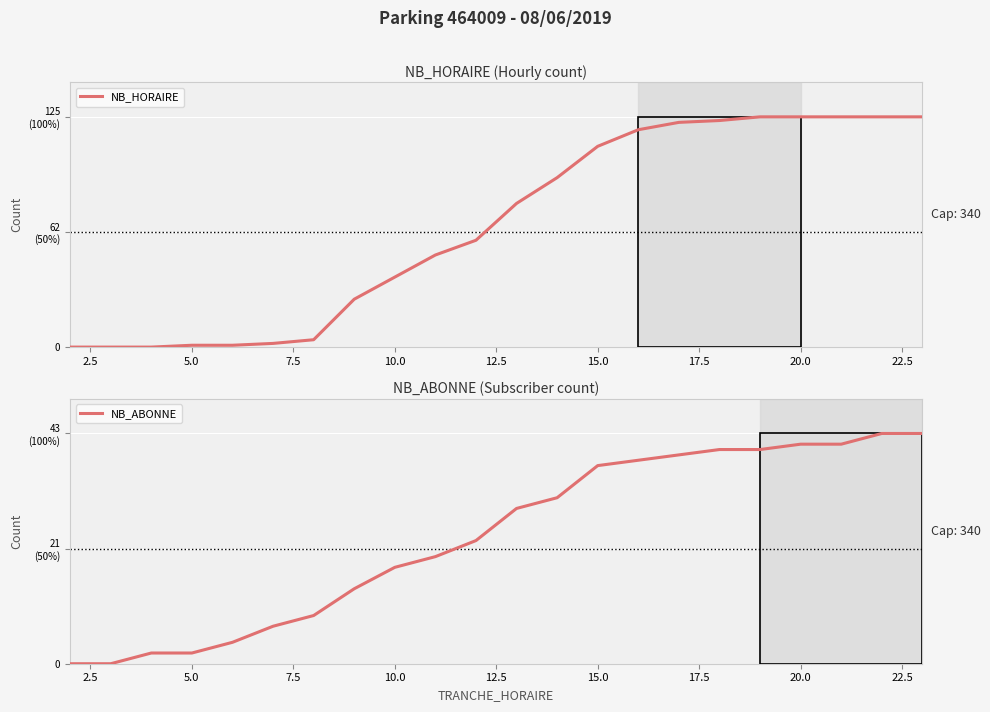

What is the difference between the second highest and second lowest values in the NB_HORAIRE series?

125